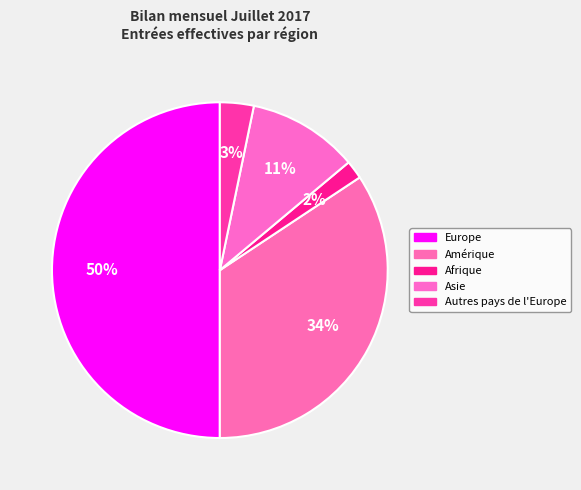

Which slice is the smallest?

Afrique